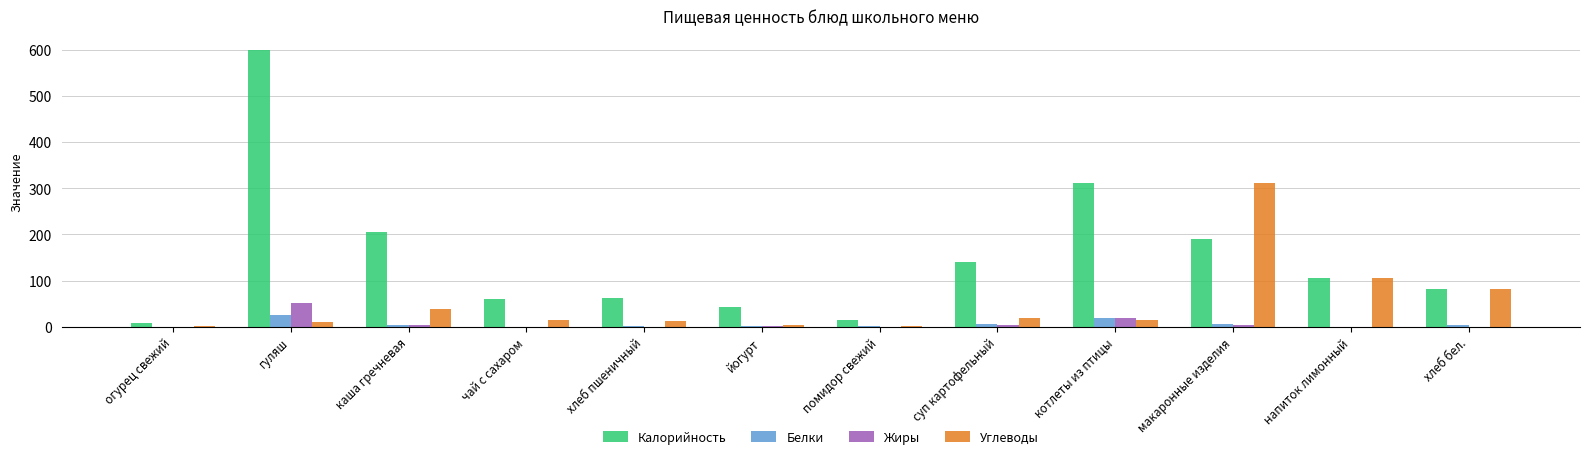

How many data points does each series have?

12